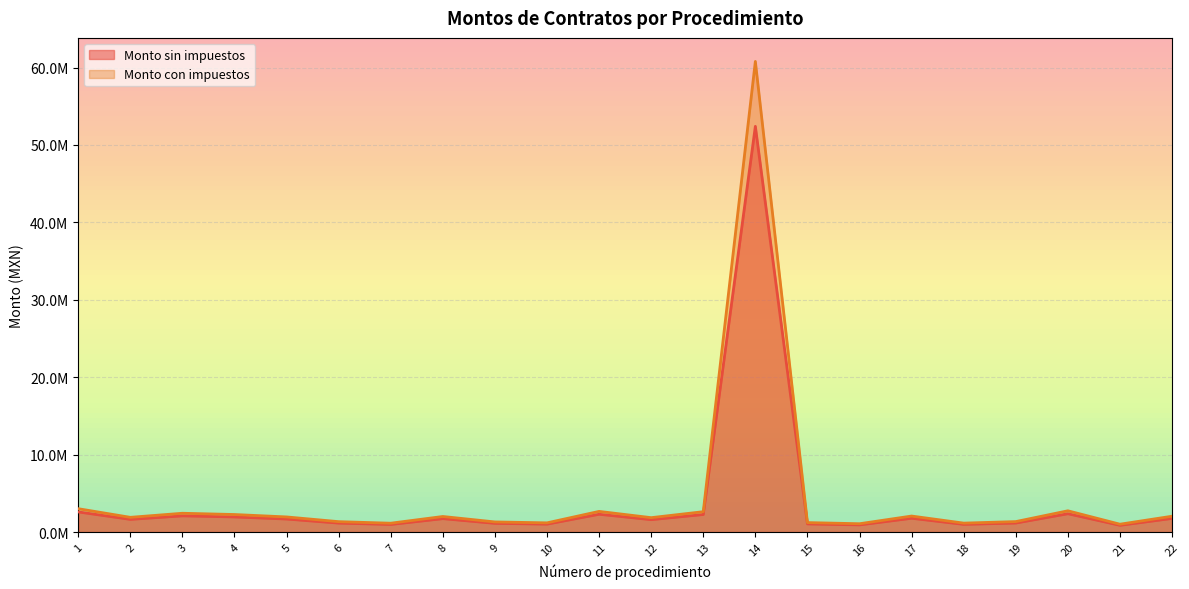

Which category has the highest value in the Monto con impuestos series?

14